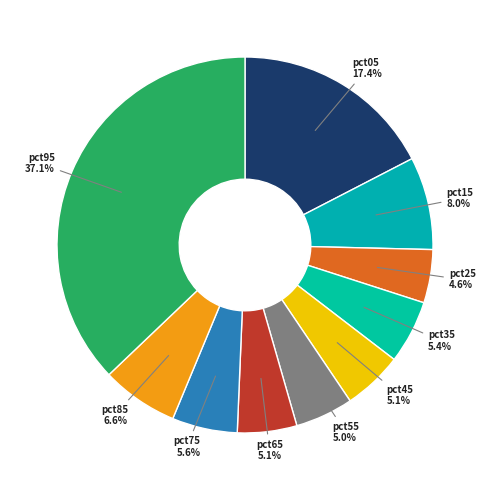

To the nearest percent, what percentage of the pie is pct55?

5%